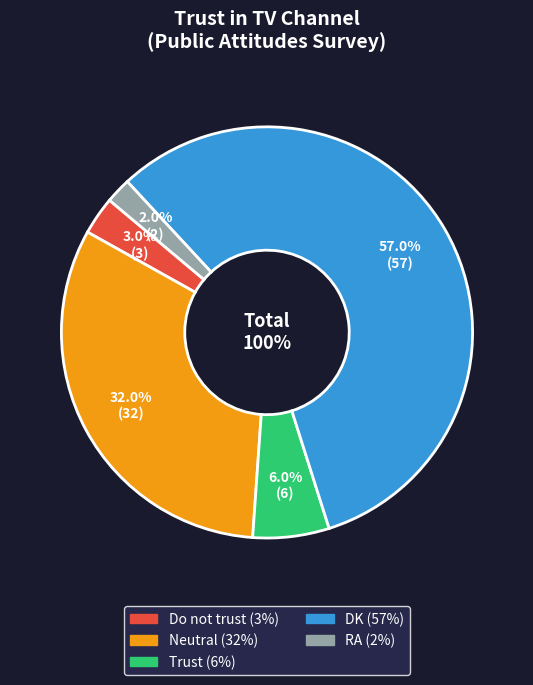

What is the total percentage of Trust and RA?

8.0%